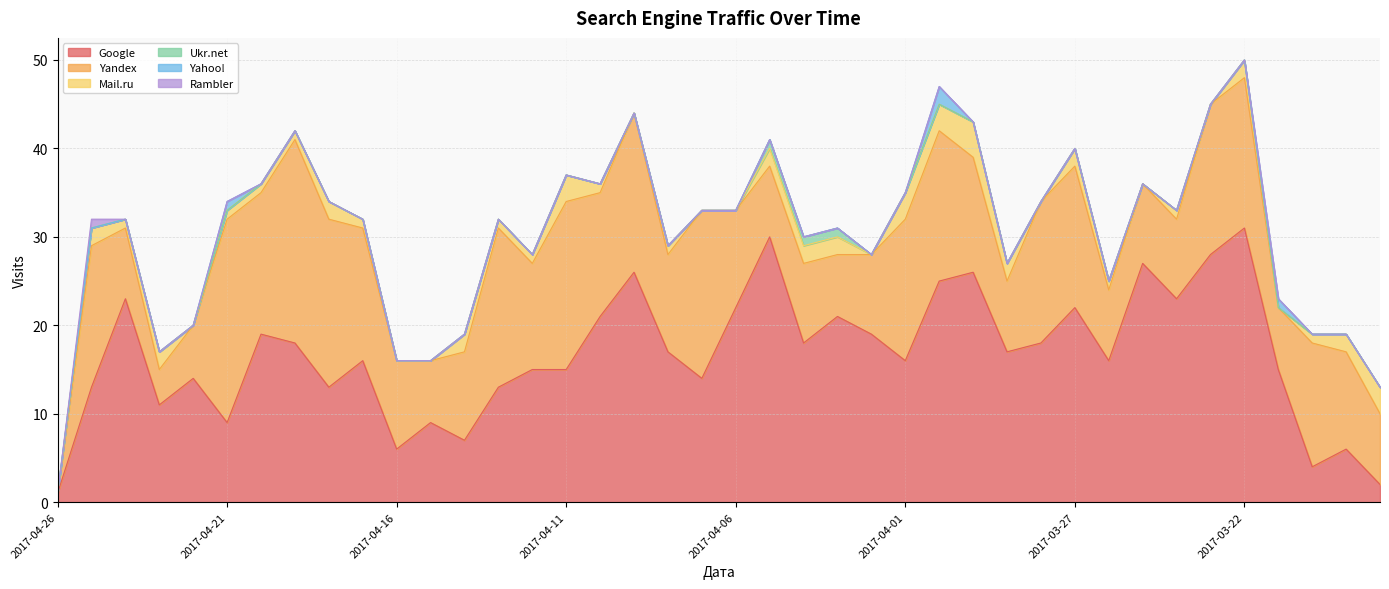

What position from the right is 2017-04-19?

33